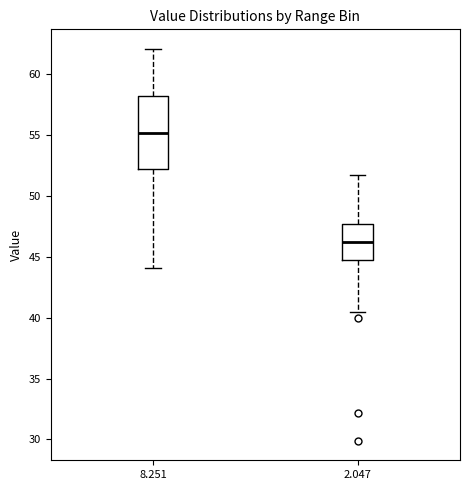

Reading left to right, read every box against the y-axis: the position of its median line, the range the box covers, and the ends of its whiskers. The values are not printed on the chart, so give them approximately, as read against the axis.

8.251: median 55.0, box 52.5 to 58.5, whiskers 44.0 to 62.0
2.047: median 46.0, box 45.0 to 48.0, whiskers 40.5 to 51.5